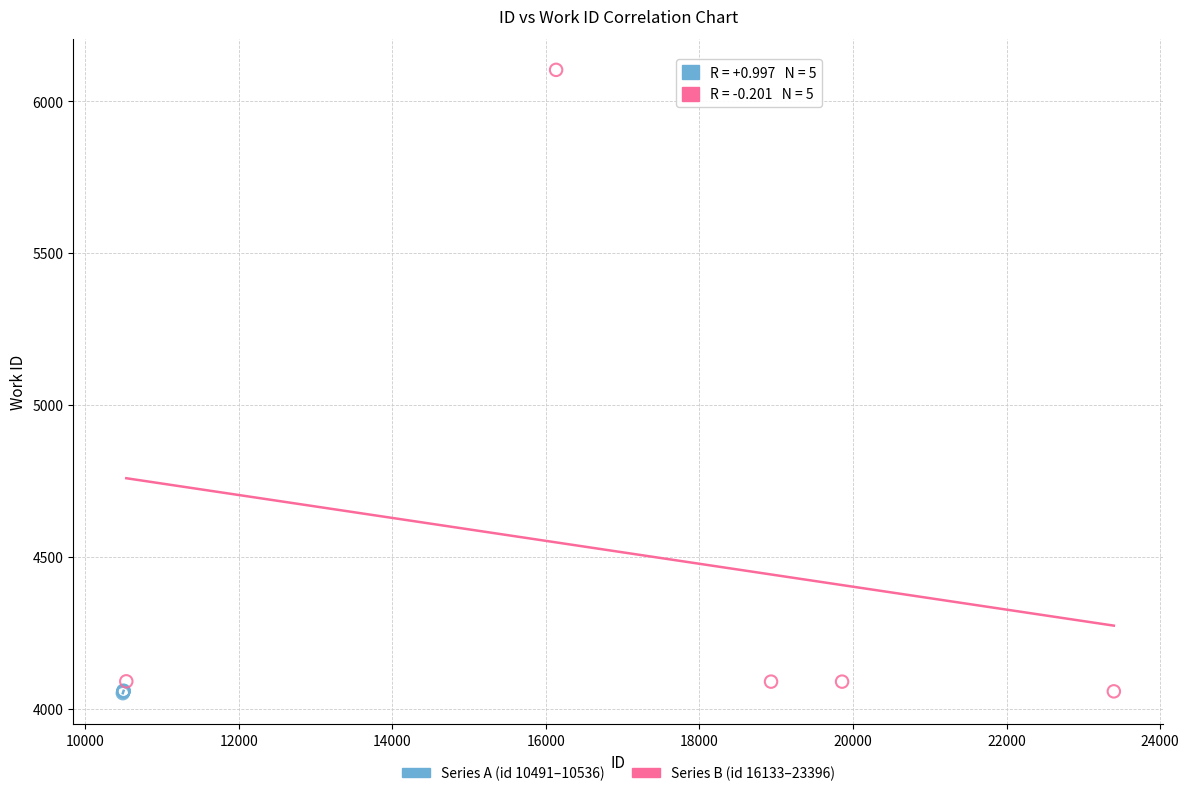

Which series reaches the maximum Y coordinate?

Series B (id 16133–23396)